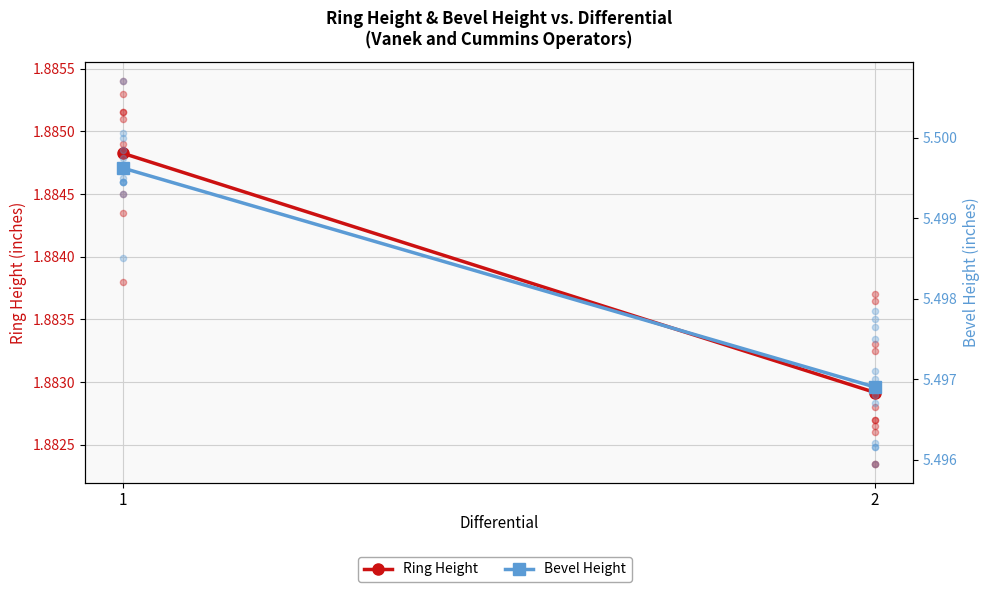

Which series has the largest total across all categories?

Bevel Height